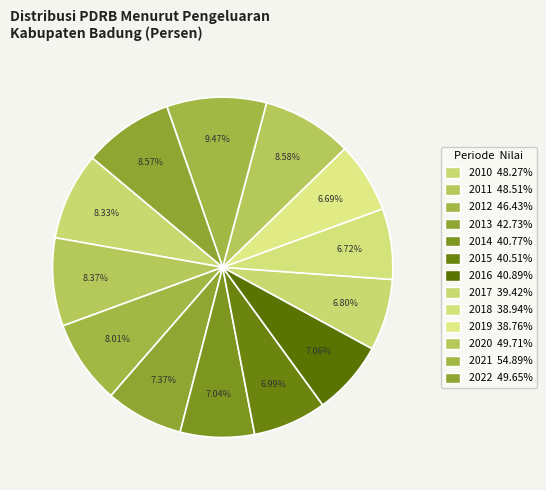

How many segments does this pie chart have?

13